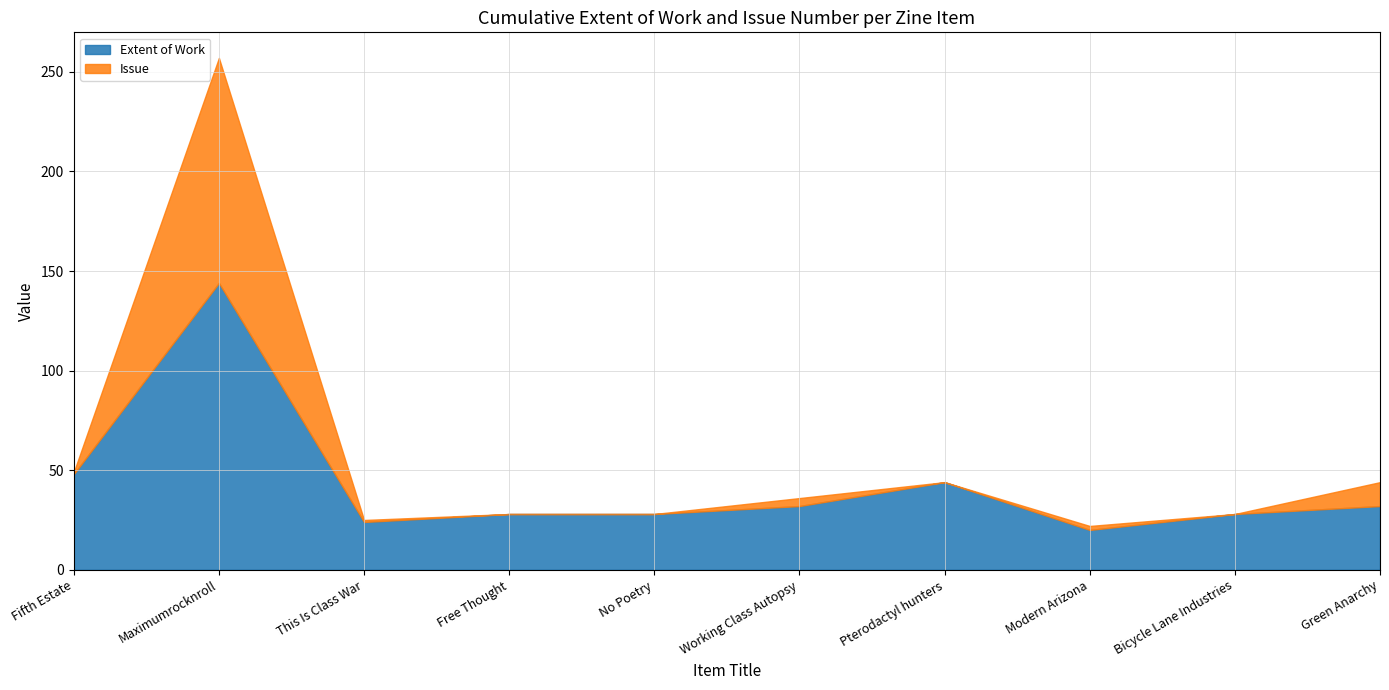

Where is Extent of Work nearest to the value 82?

Fifth Estate